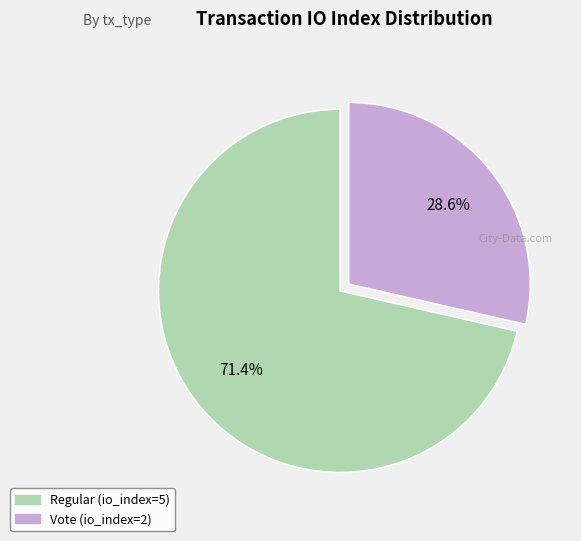

Approximately how many times larger is the value at Vote (io_index=2) compared to Regular (io_index=5)?

0.4